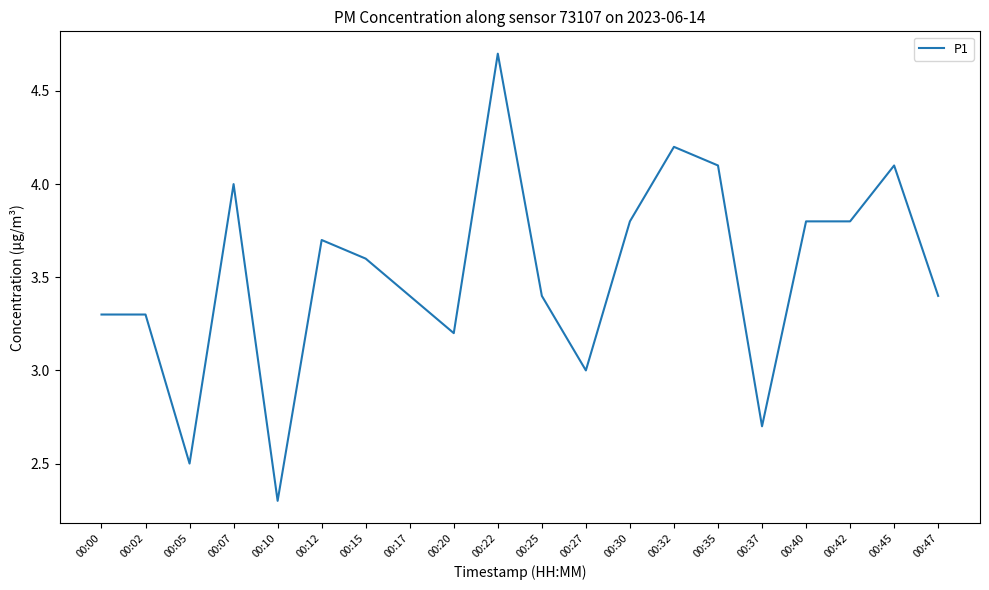

What is the greatest value displayed?

4.7